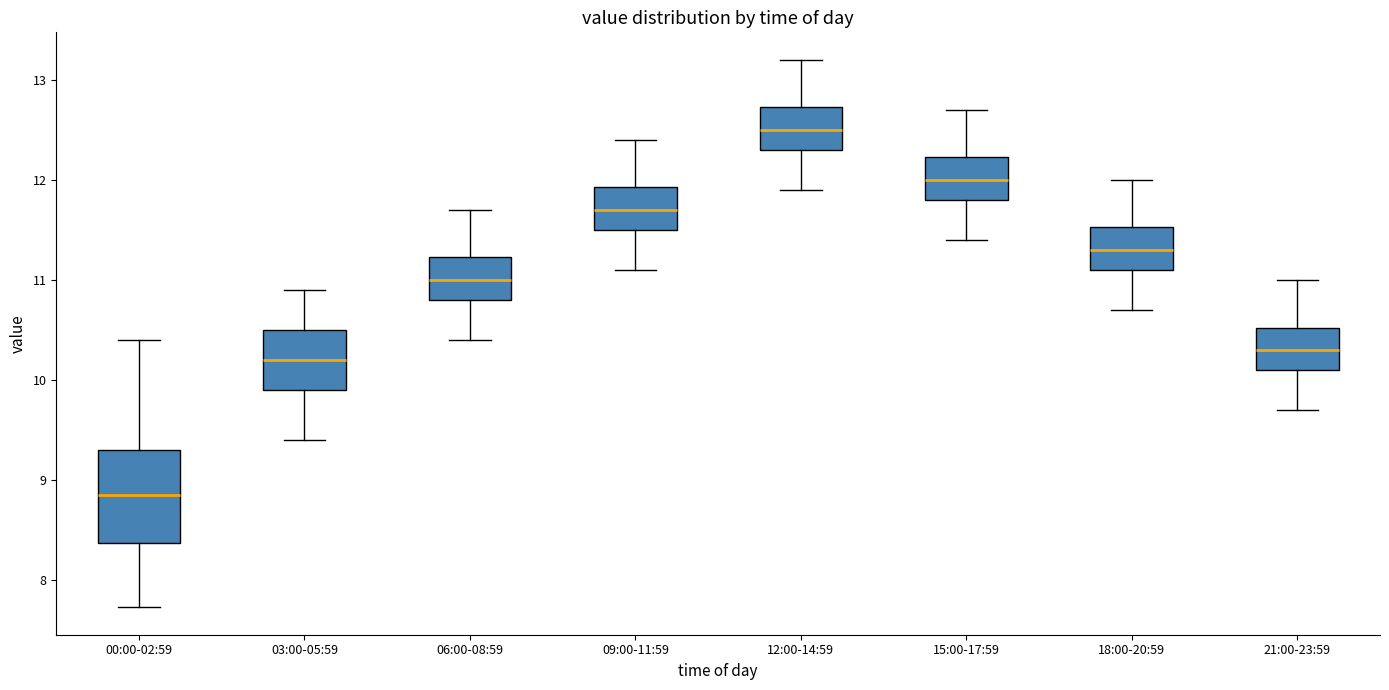

Which box has the lowest median line?

00:00-02:59